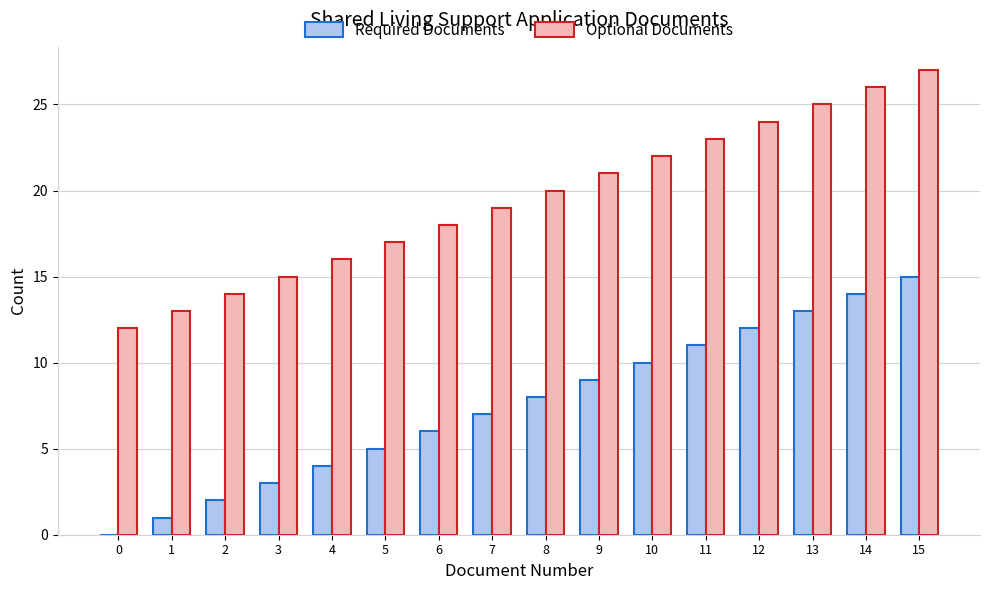

At which label is Optional Documents closest to 19?

7